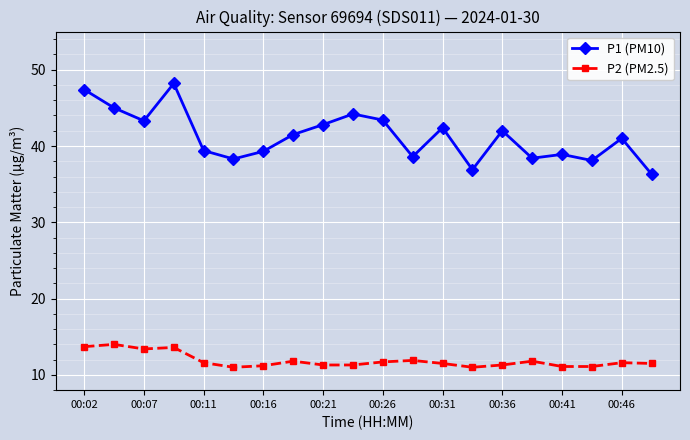

List the series in order of their peak value, highest first.

P1 (PM10), P2 (PM2.5)